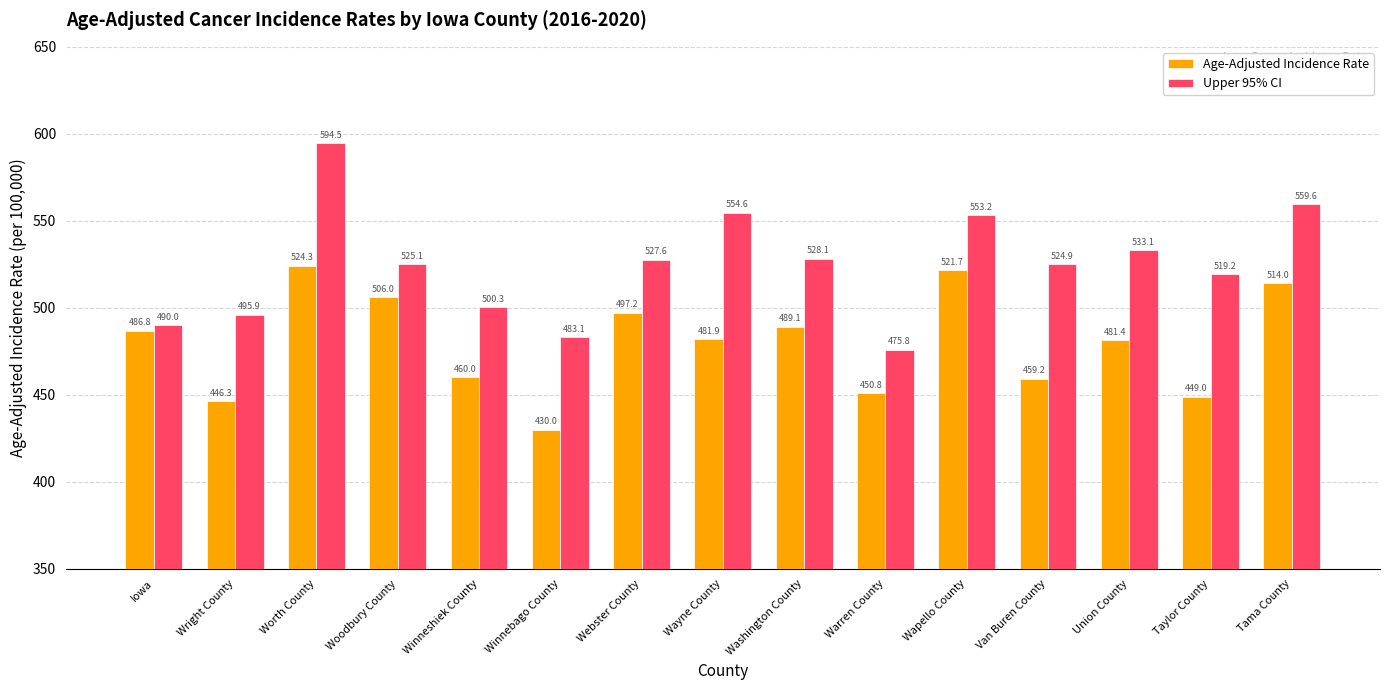

Which category has the highest value in the Upper 95% CI series?

Worth County